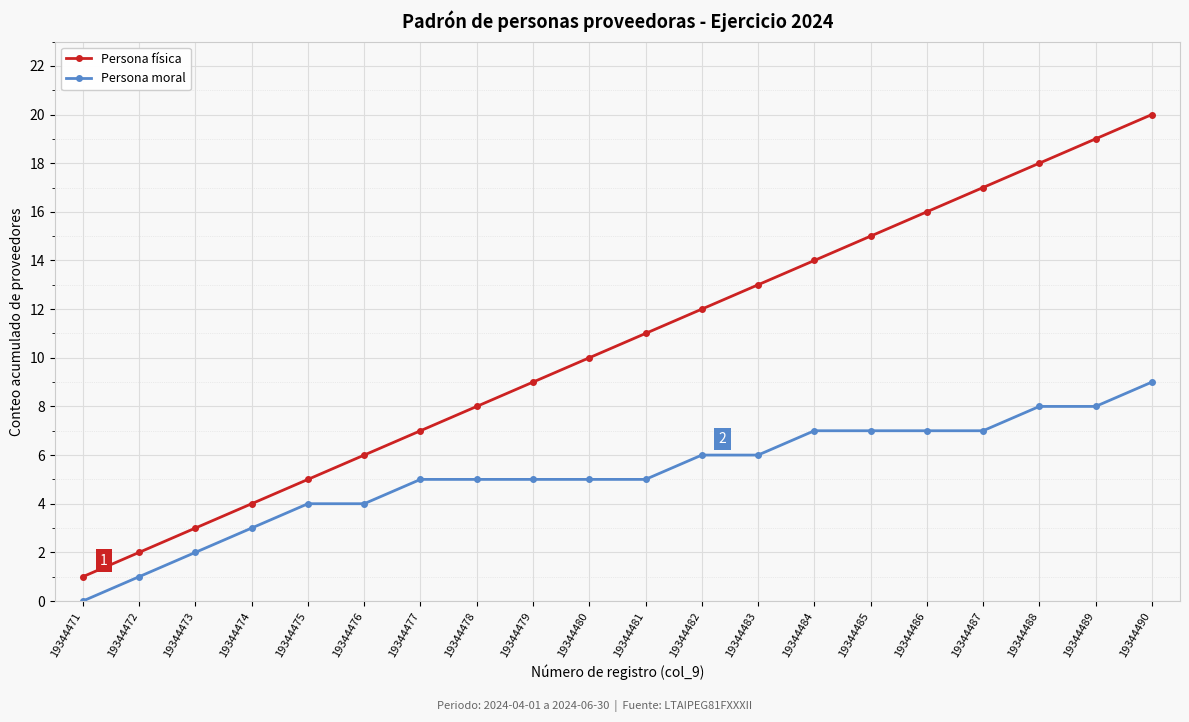

True or false: Persona física has more than 1 points higher than both neighbors.

False